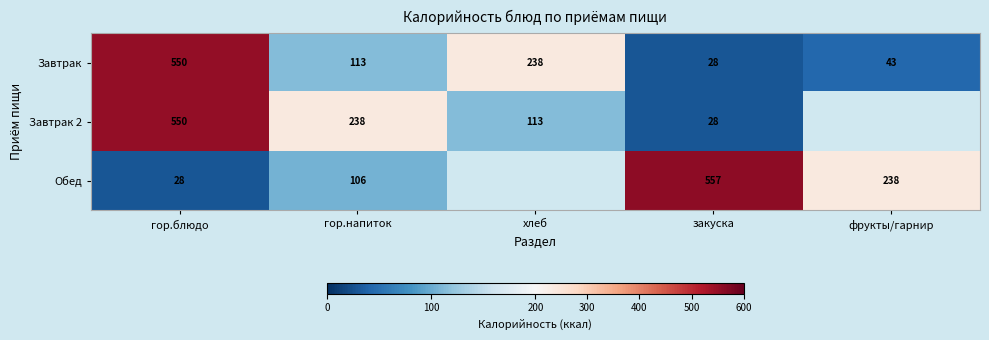

What is the difference between the highest and lowest values at гор.блюдо?

522